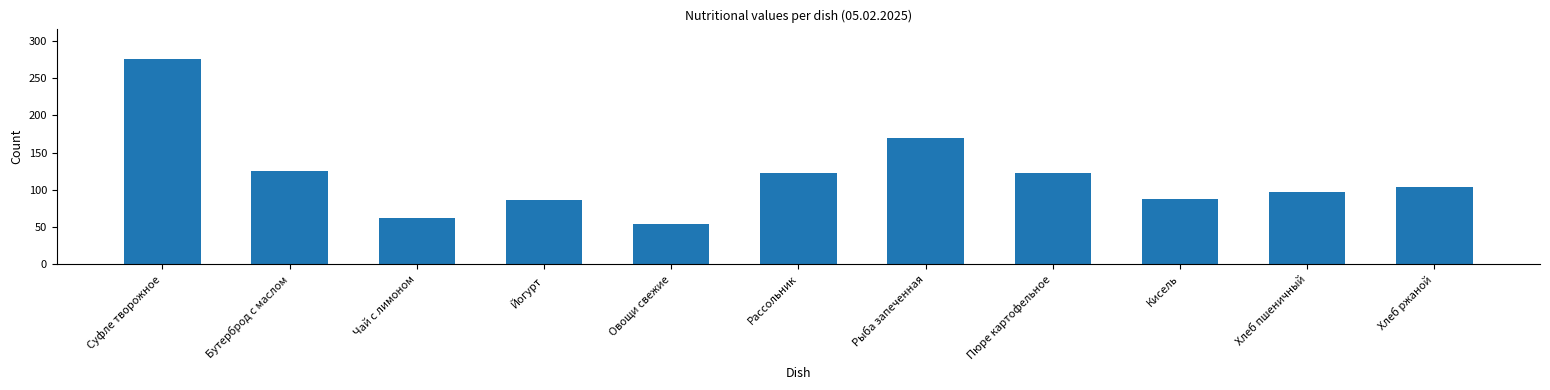

What position from the right is Рыба запеченная?

5